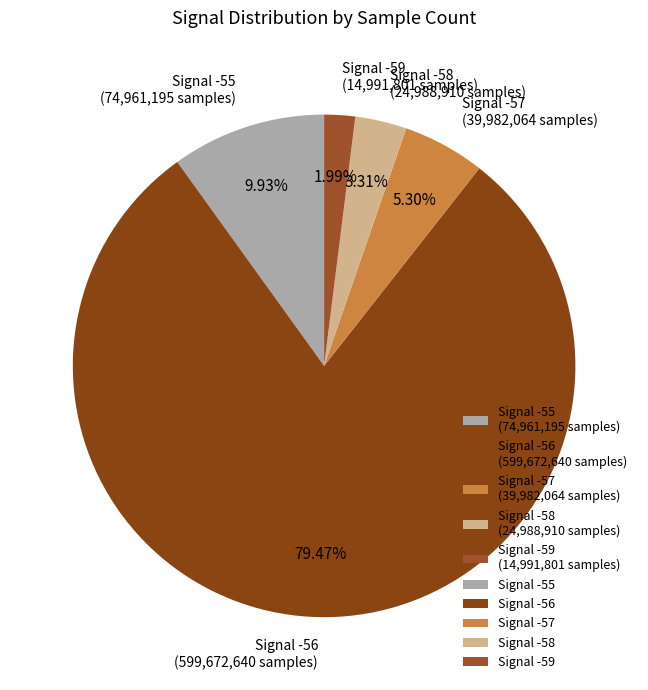

What is the ratio of the value at Signal -58 (24,988,910 samples) to the value at Signal -59 (14,991,801 samples)?

1.7